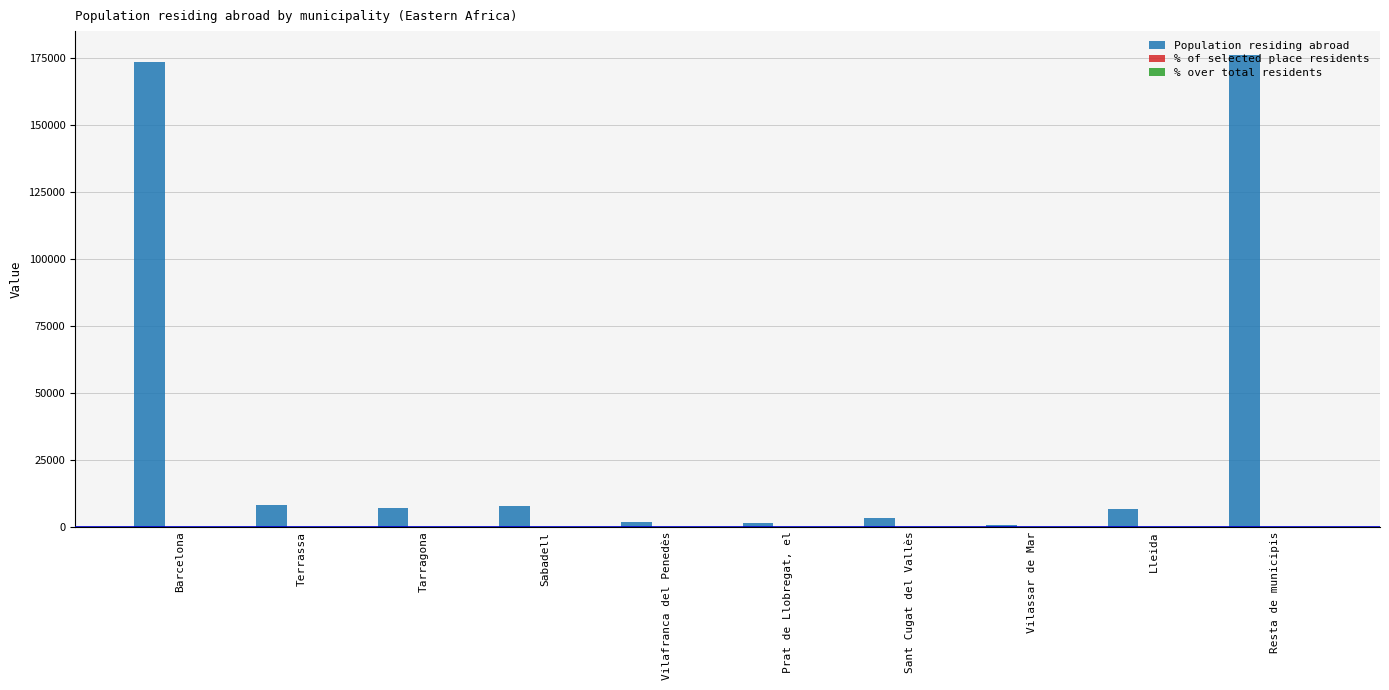

Between Vilafranca del Penedès and Resta de municipis, which series saw the biggest shift?

Population residing abroad